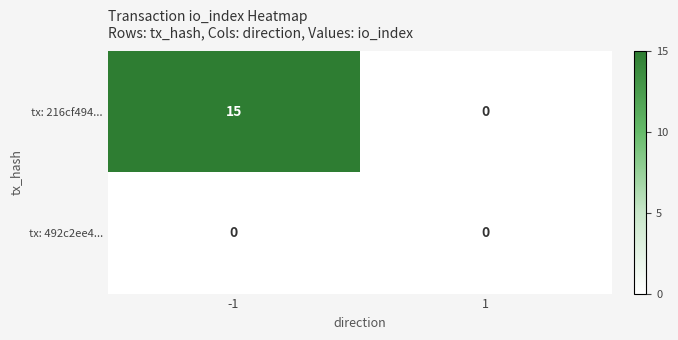

Reading right to left, extract all data points from this chart.

tx: 216cf494...: 0	15
tx: 492c2ee4...: 0	0